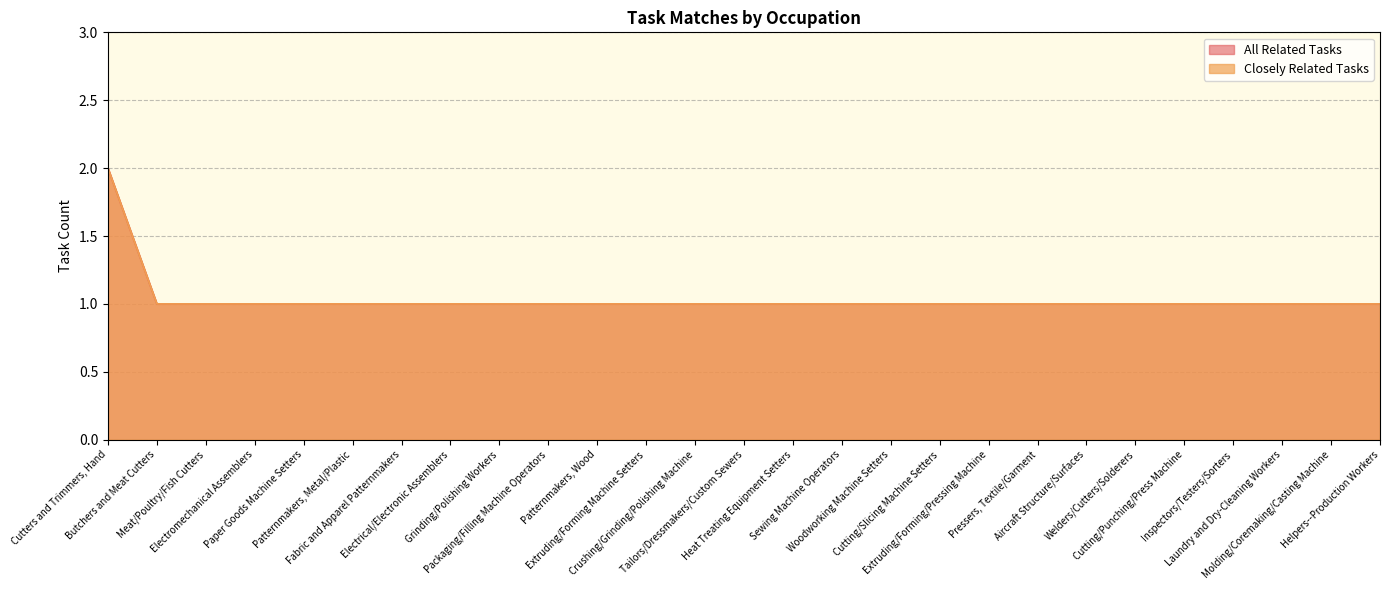

True or false: Closely Related Tasks has more than 0 interior local peaks.

False